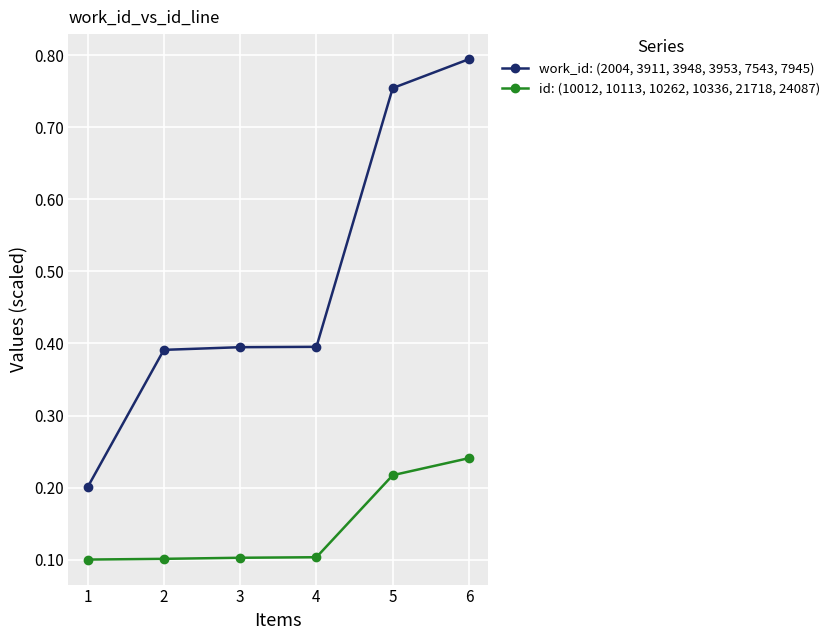

At how many categories does at least one series exceed 0?

6